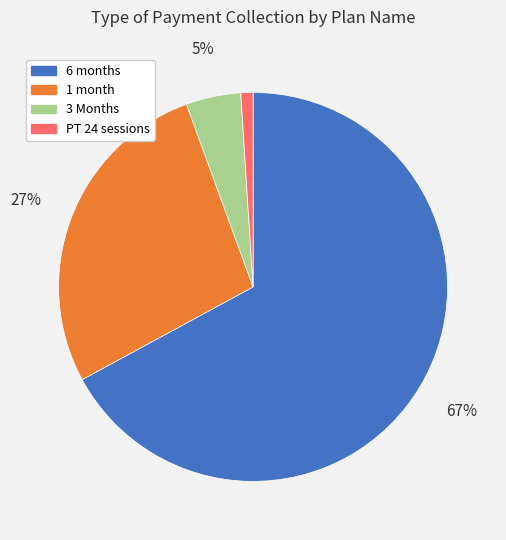

To the nearest percent, what percentage of the pie is 6 months?

67%